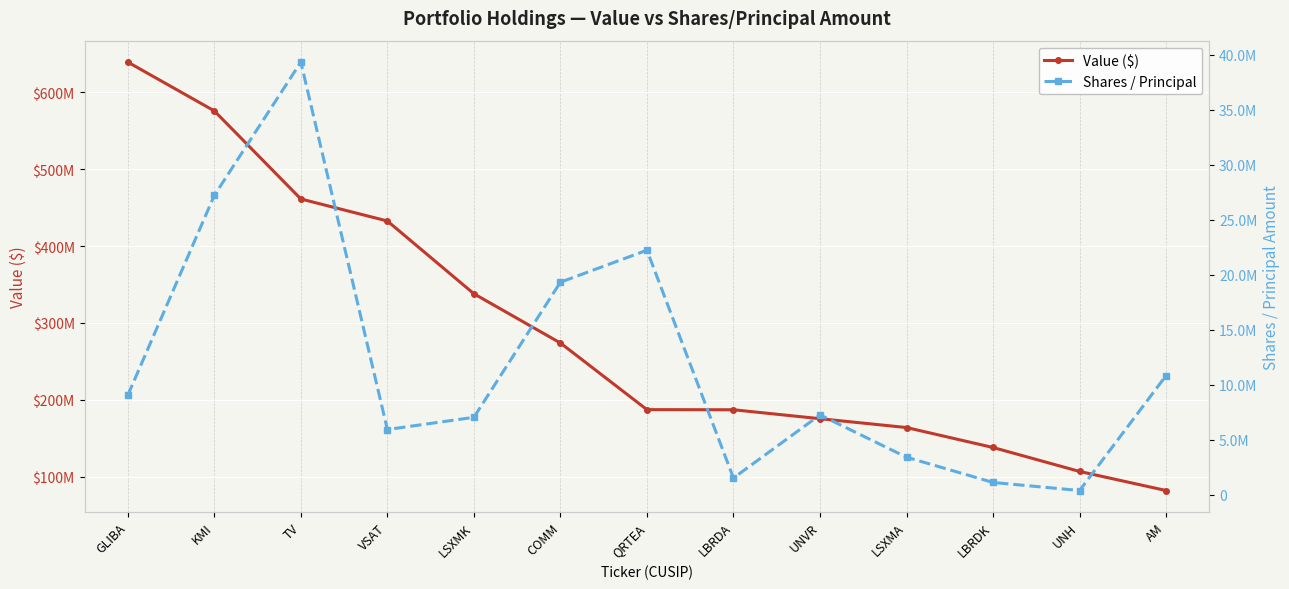

Is the value of Shares / Principal at KMI greater than the value of Value ($) at GLIBA?

No